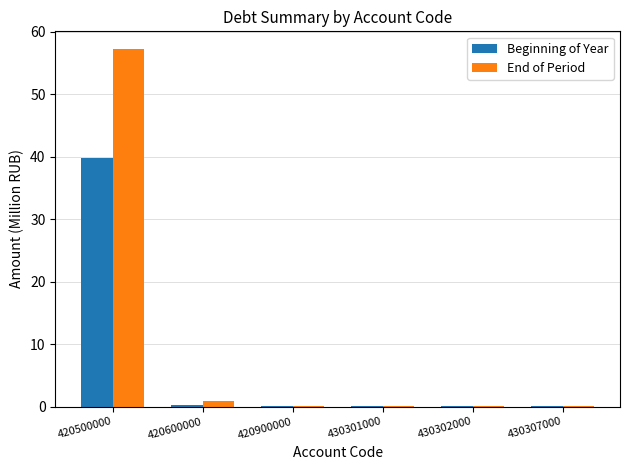

What is the sum of all Beginning of Year values?

40.6